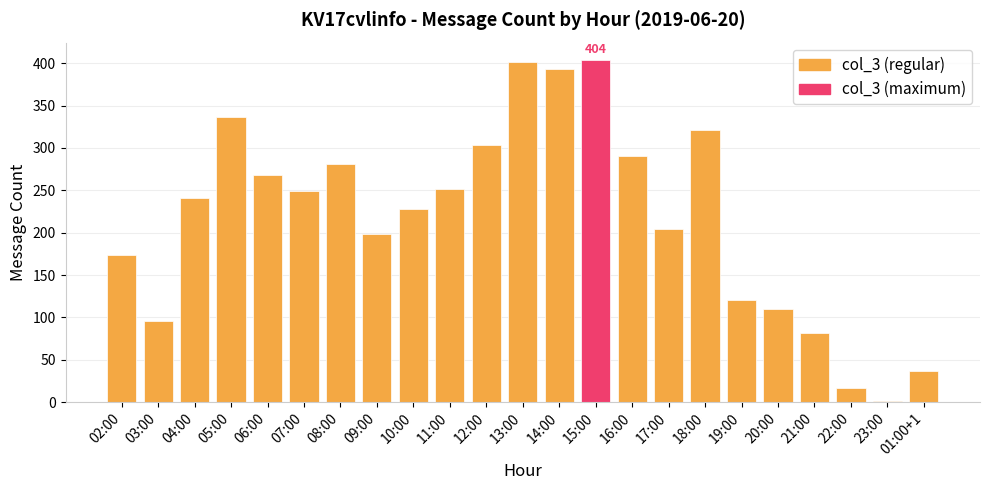

The chart shows a value of 404 at 15:00. True or false?

True